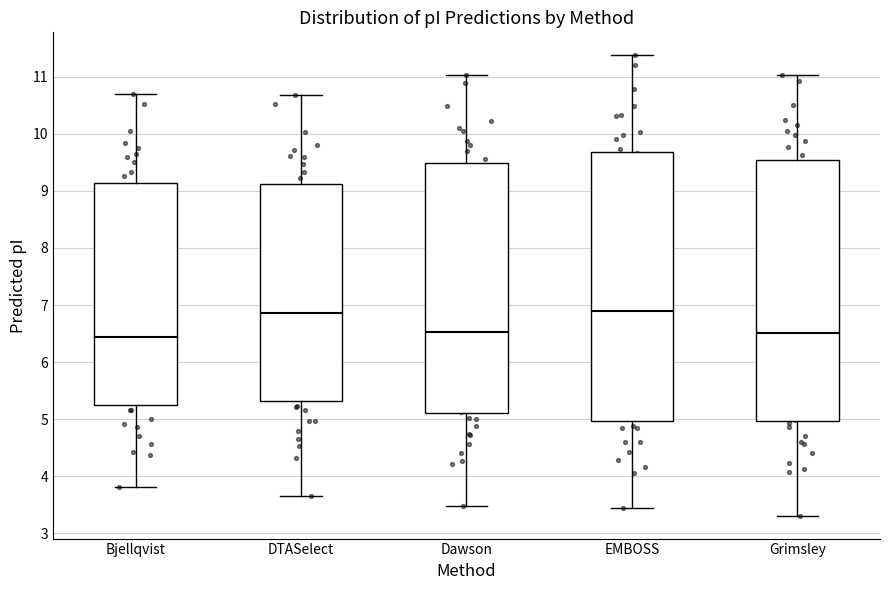

Reading left to right, transcribe this box plot: for each box, give where its median line is, the range the box spans, and where its two whiskers end, as read against the y-axis. The values are not printed on the chart, so give them approximately, as read against the axis.

Bjellqvist: median 6.4, box 5.3 to 9.1, whiskers 3.8 to 10.7
DTASelect: median 6.9, box 5.3 to 9.1, whiskers 3.7 to 10.7
Dawson: median 6.5, box 5.1 to 9.5, whiskers 3.5 to 11.0
EMBOSS: median 6.9, box 5.0 to 9.7, whiskers 3.4 to 11.4
Grimsley: median 6.5, box 5.0 to 9.5, whiskers 3.3 to 11.0